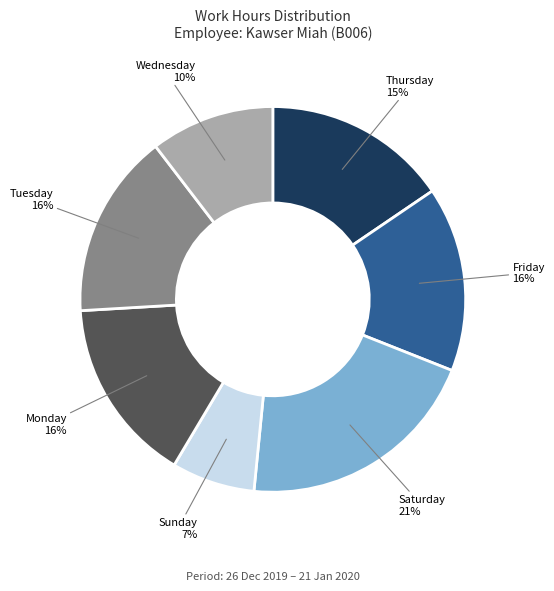

Do Monday and Sunday together represent more than half of the pie?

No